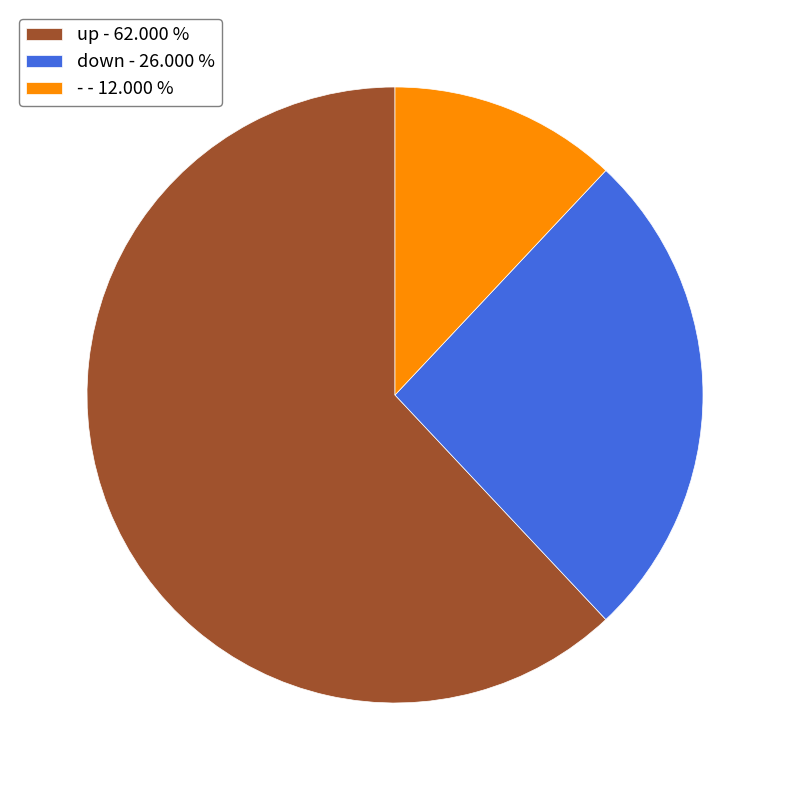

True or false: down accounts for 32% of the total.

False